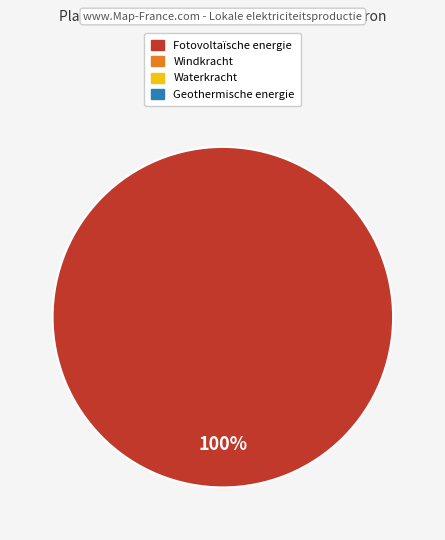

Does any single category account for the majority?

Yes